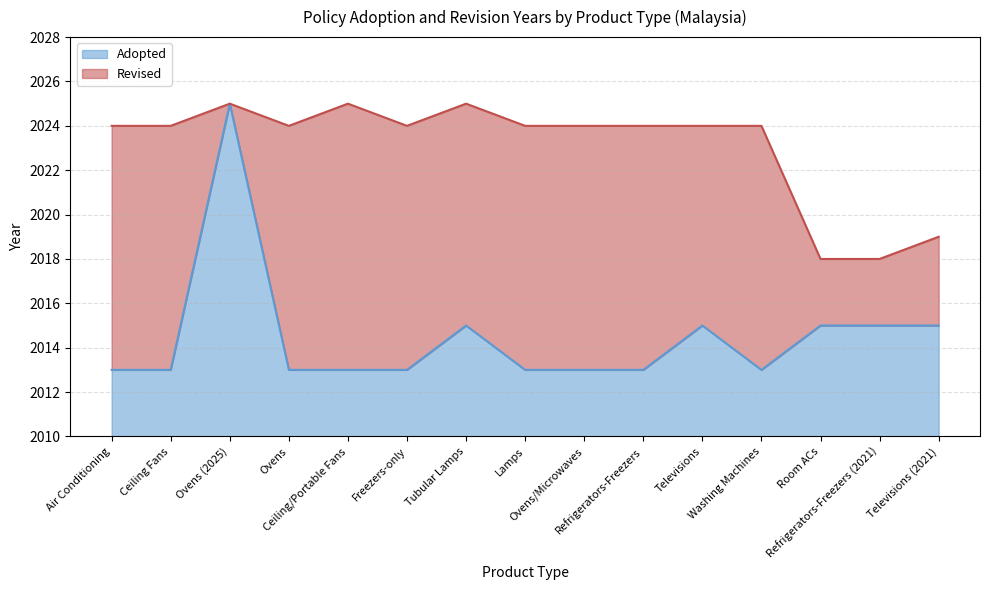

What is the highest value of the Adopted series?

15